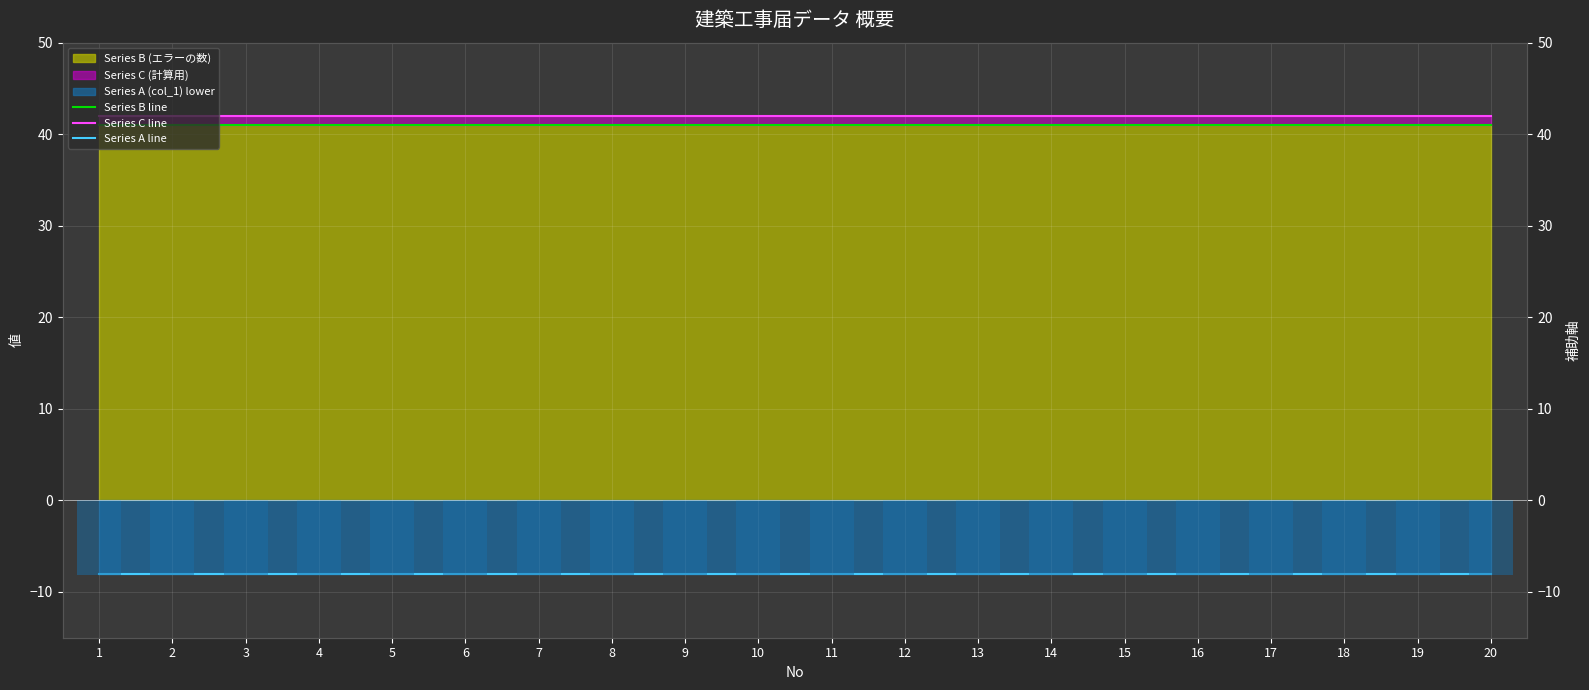

Reading left to right, list all the values displayed in this chart.

Series B line: 1=41	2=41	3=41	4=41	5=41	6=41	7=41	8=41	9=41	10=41	11=41	12=41	13=41	14=41	15=41	16=41	17=41	18=41	19=41	20=41
Series C line: 1=42	2=42	3=42	4=42	5=42	6=42	7=42	8=42	9=42	10=42	11=42	12=42	13=42	14=42	15=42	16=42	17=42	18=42	19=42	20=42
Series A line: 1=-8	2=-8	3=-8	4=-8	5=-8	6=-8	7=-8	8=-8	9=-8	10=-8	11=-8	12=-8	13=-8	14=-8	15=-8	16=-8	17=-8	18=-8	19=-8	20=-8